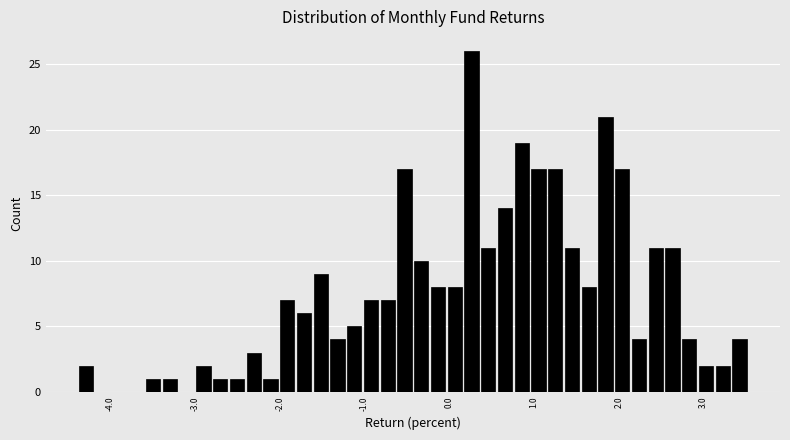

Around what value on the x-axis is the tallest bar? Give the approximate position of its centre, as read against the axis.

0.3